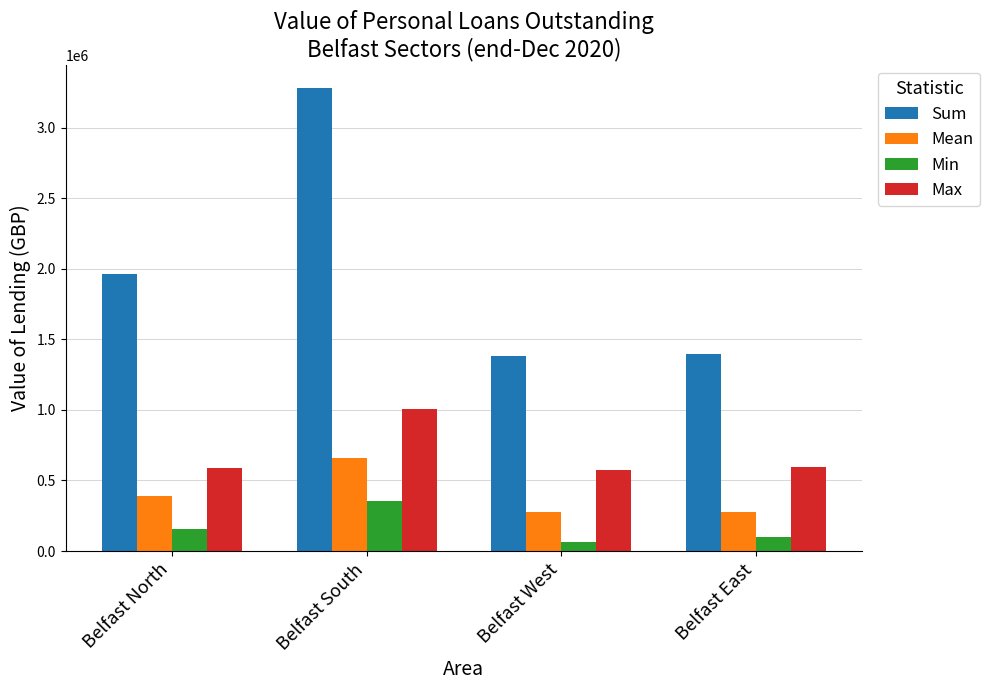

Is it true that Min equals 101525.6 at Belfast East?

True